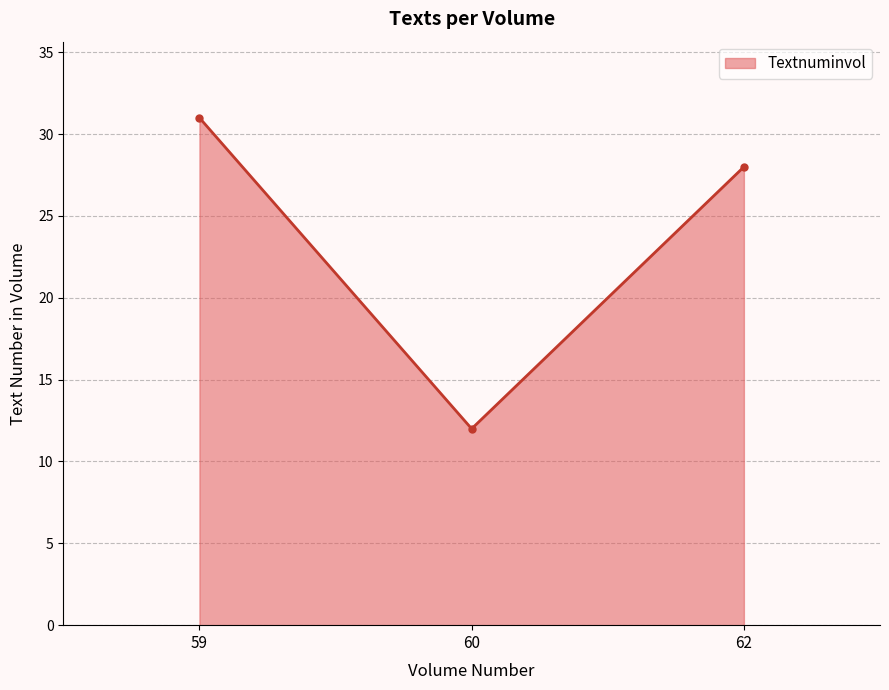

What is the value of the 1st point from the left?

31